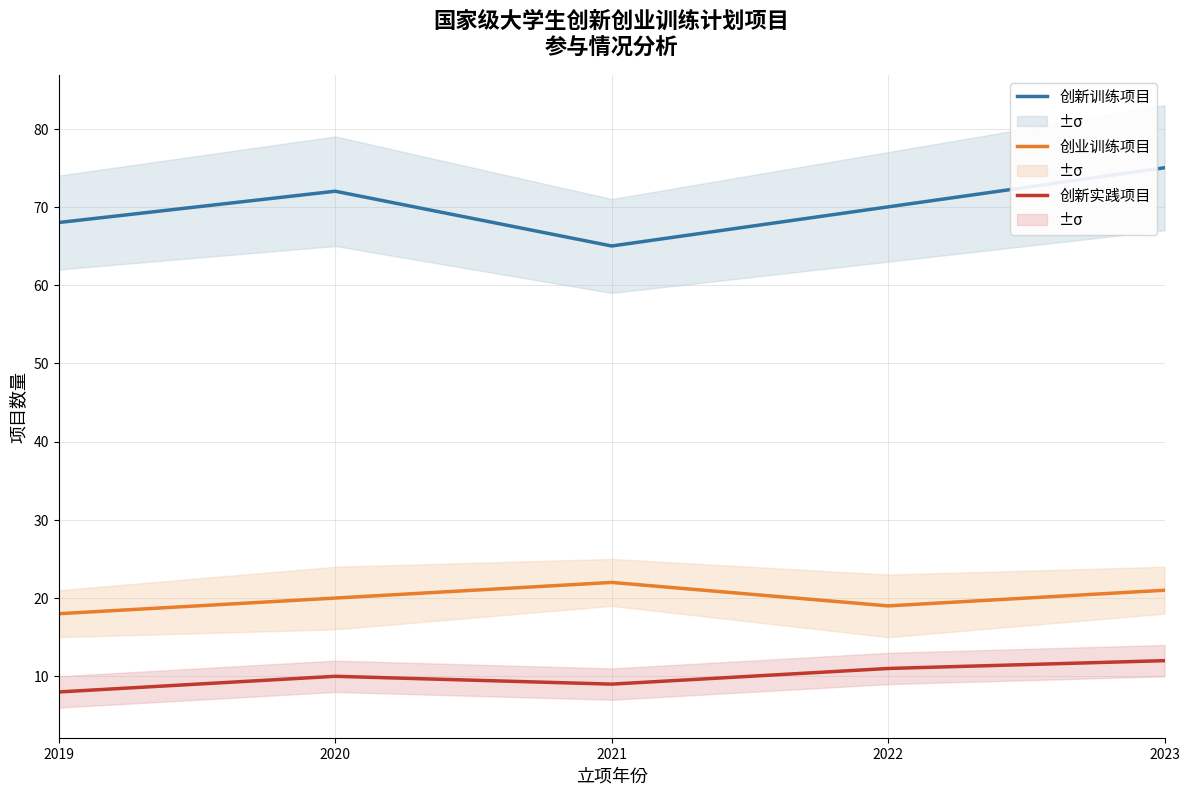

Which category has the highest value across all series?

2023